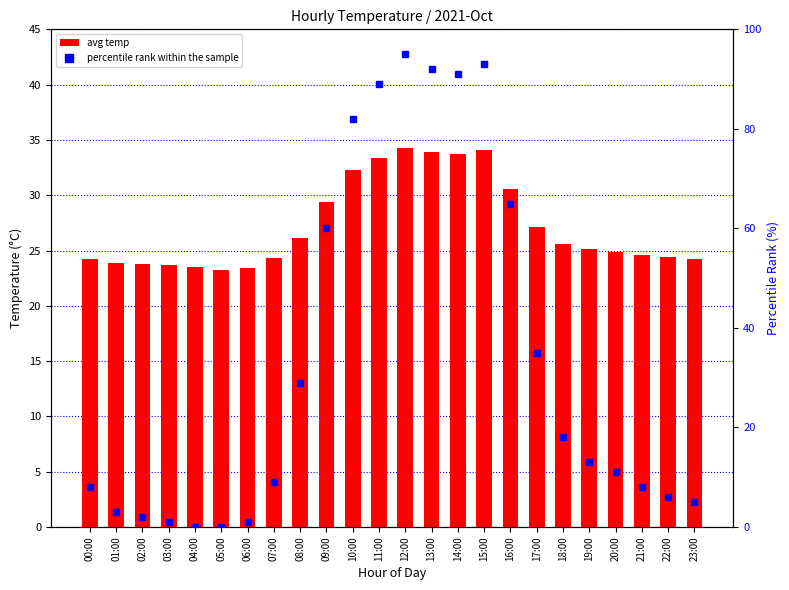

What is the difference between the maximum and minimum values in the percentile rank within the sample series?

95.0